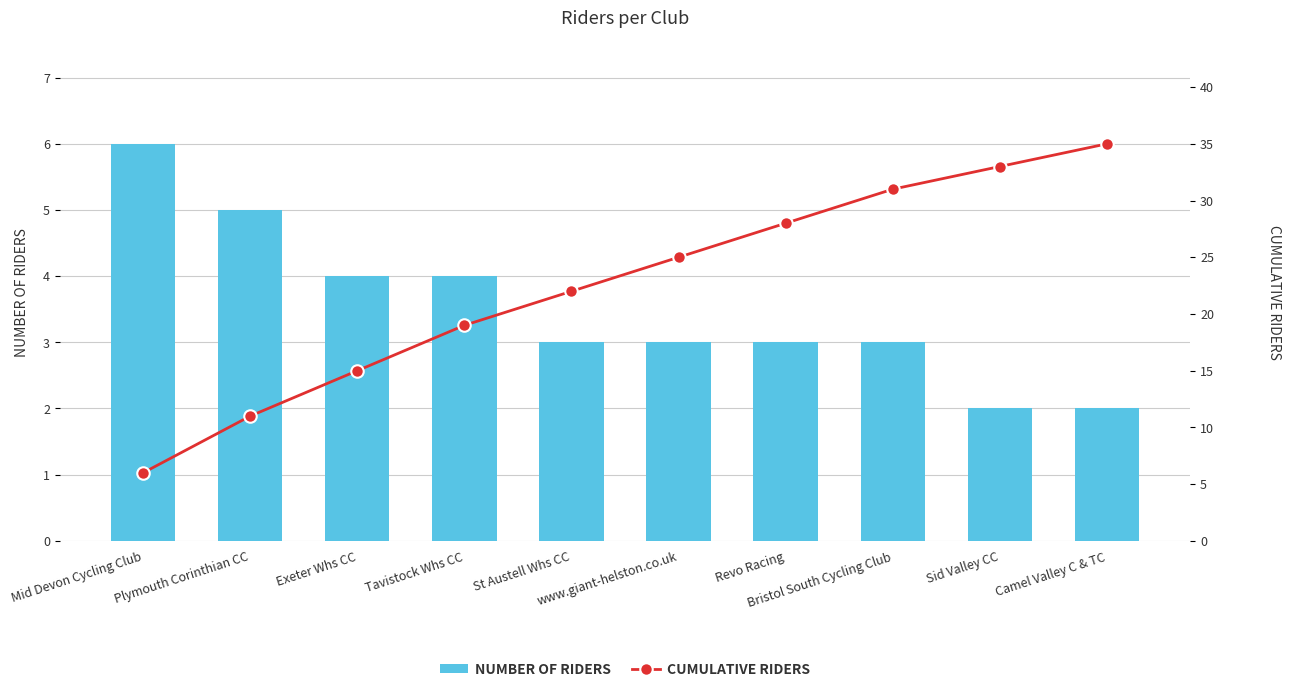

What is the sum of all NUMBER OF RIDERS values?

35